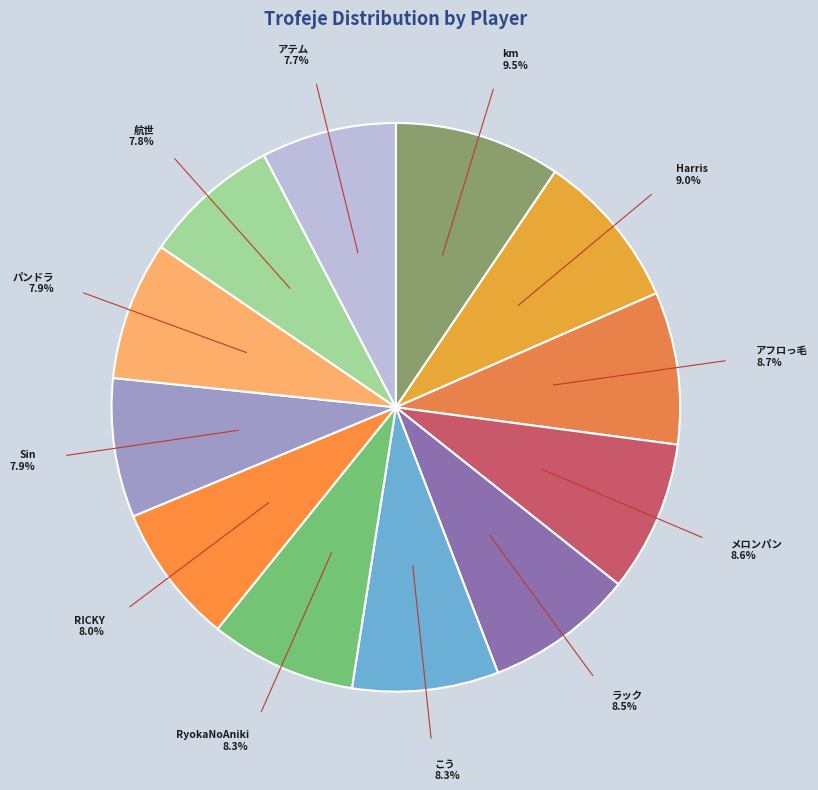

Does any single category account for the majority?

No